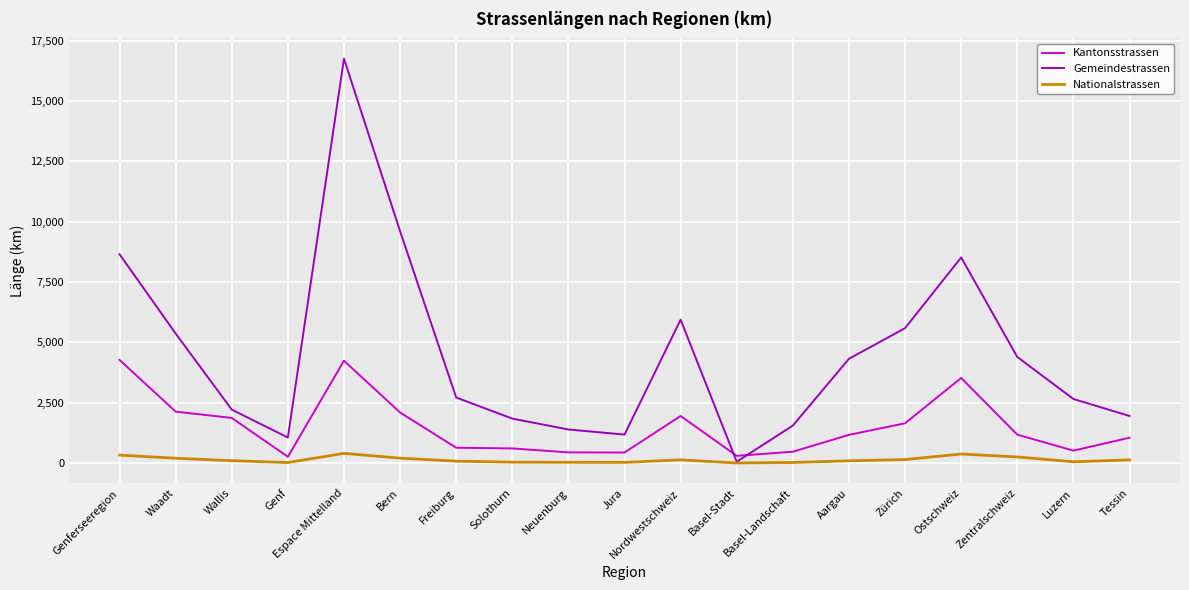

After their last crossing, which series has the higher values: Gemeindestrassen or Kantonsstrassen?

Gemeindestrassen